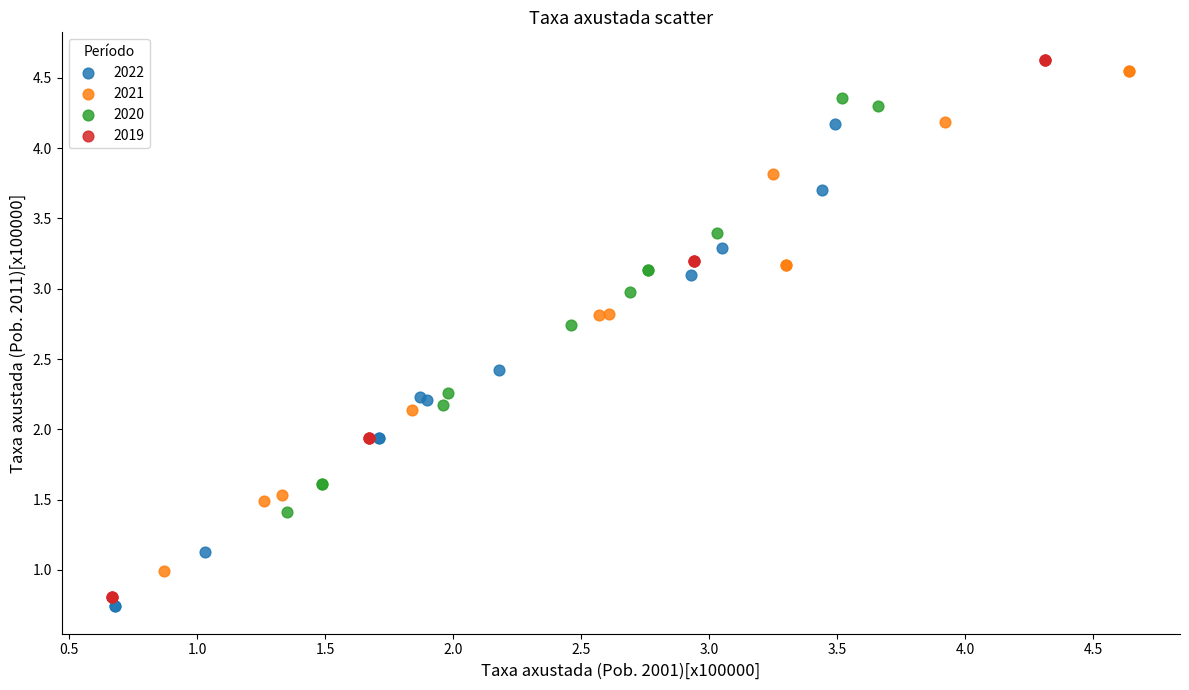

Which series contains the highest Y value?

2019